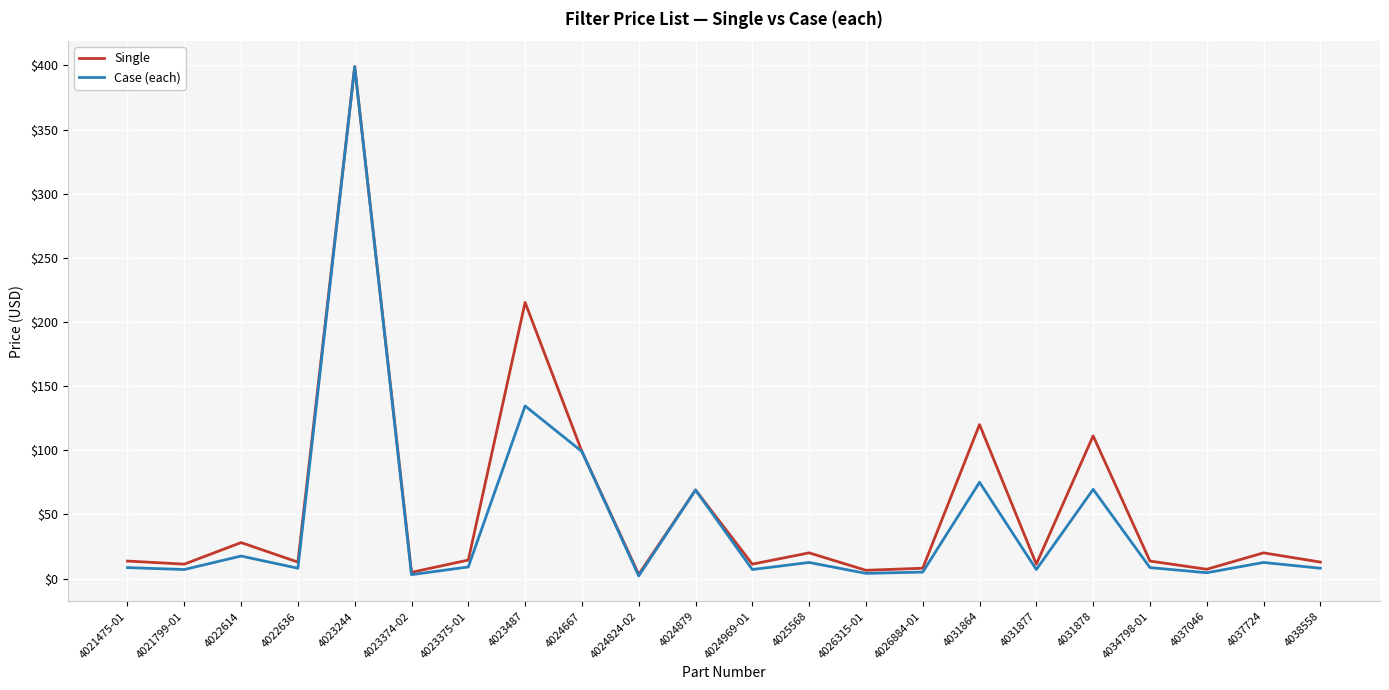

Which category has the highest value across all series?

4023244